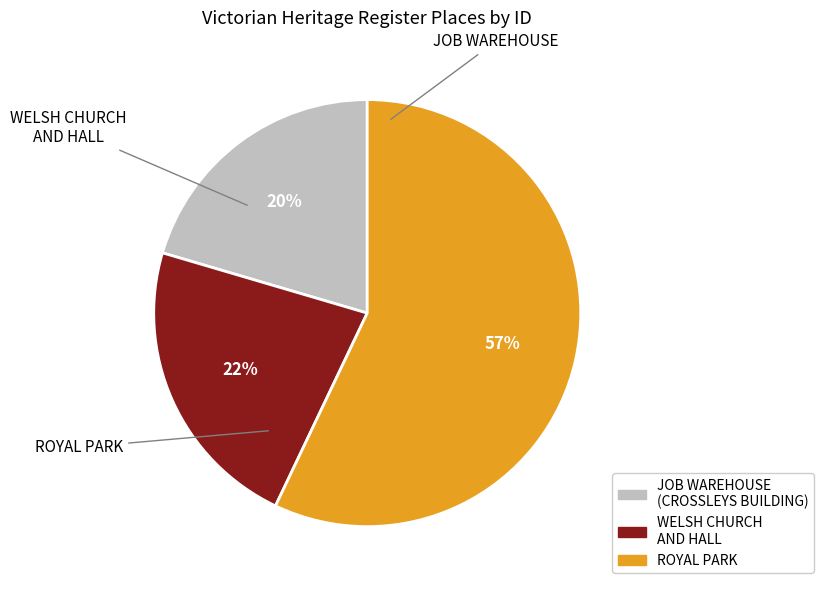

Does any single category account for the majority?

Yes